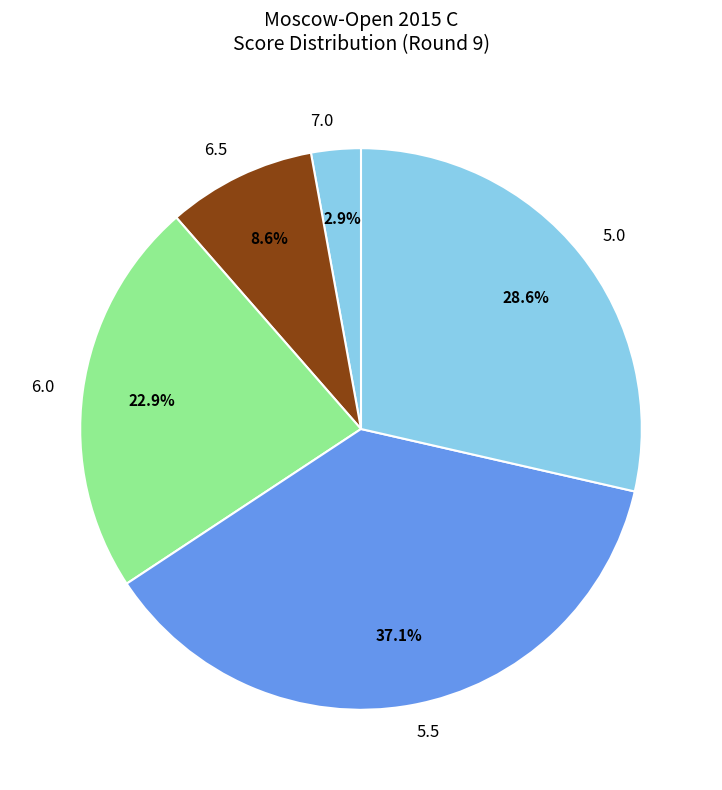

Rank the categories by value from highest to lowest.

5.5, 5.0, 6.0, 6.5, 7.0